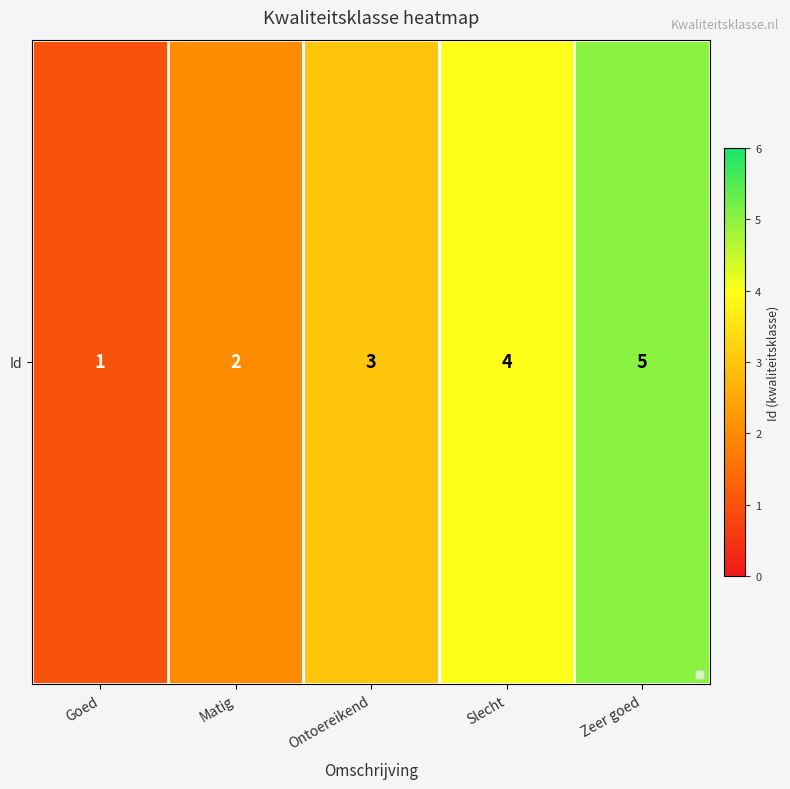

What is the difference between the values at Slecht and Matig?

2